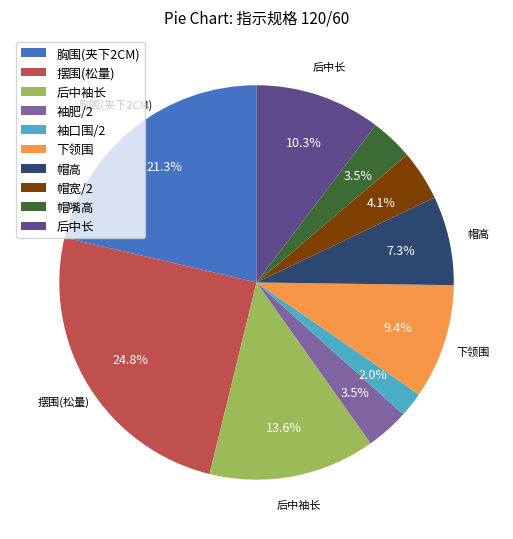

The 帽宽/2 slice represents 4% of the pie. True or false?

True